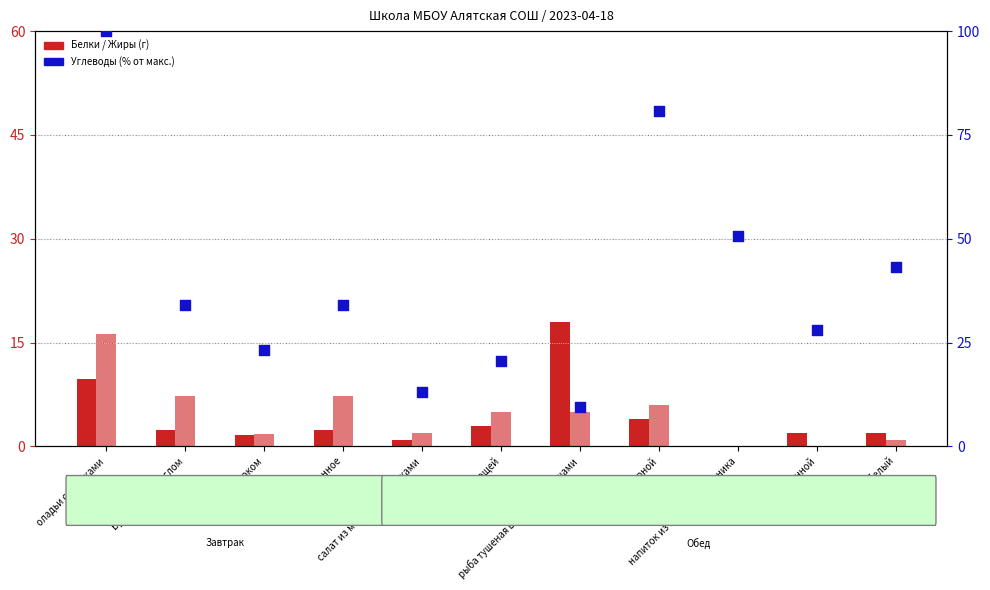

Which series contains the highest Y value?

Углеводы (% от макс.)